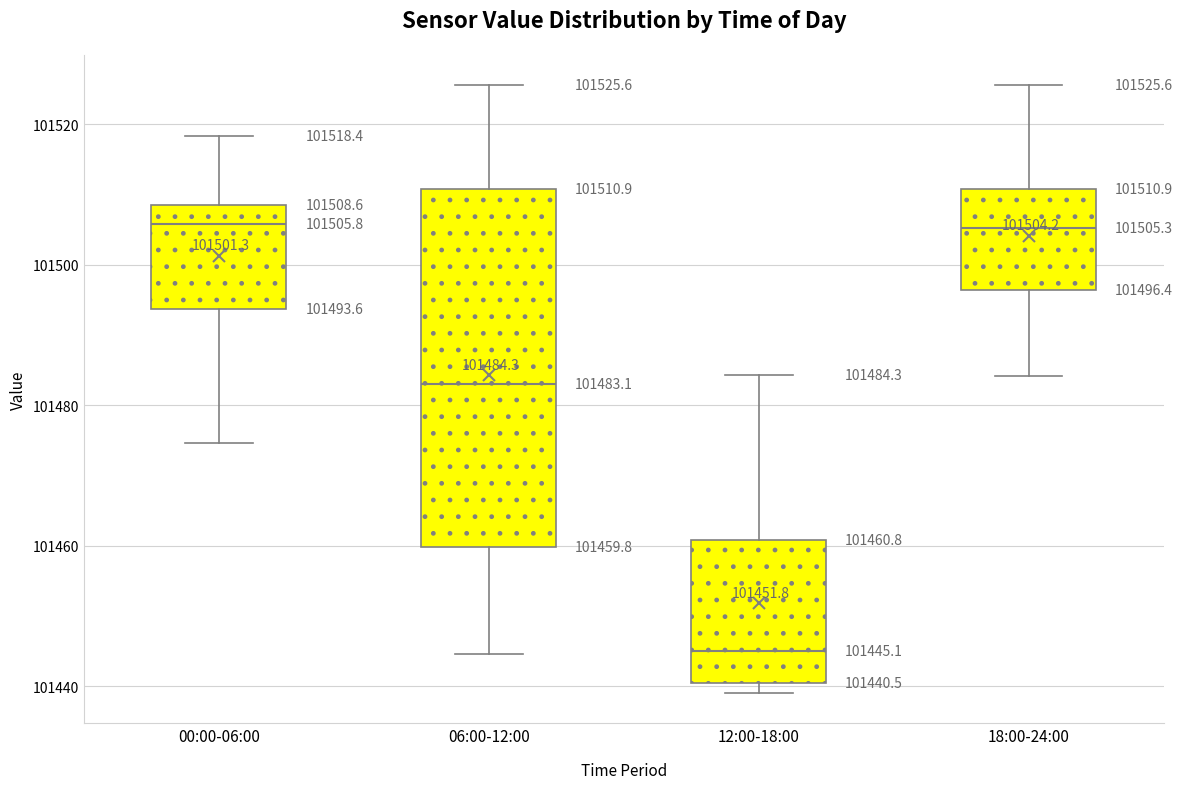

Which box has the lowest median line?

12:00-18:00